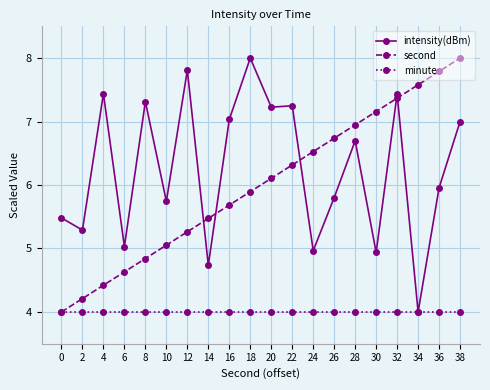

Which category has the lowest value in the intensity(dBm) series?

34